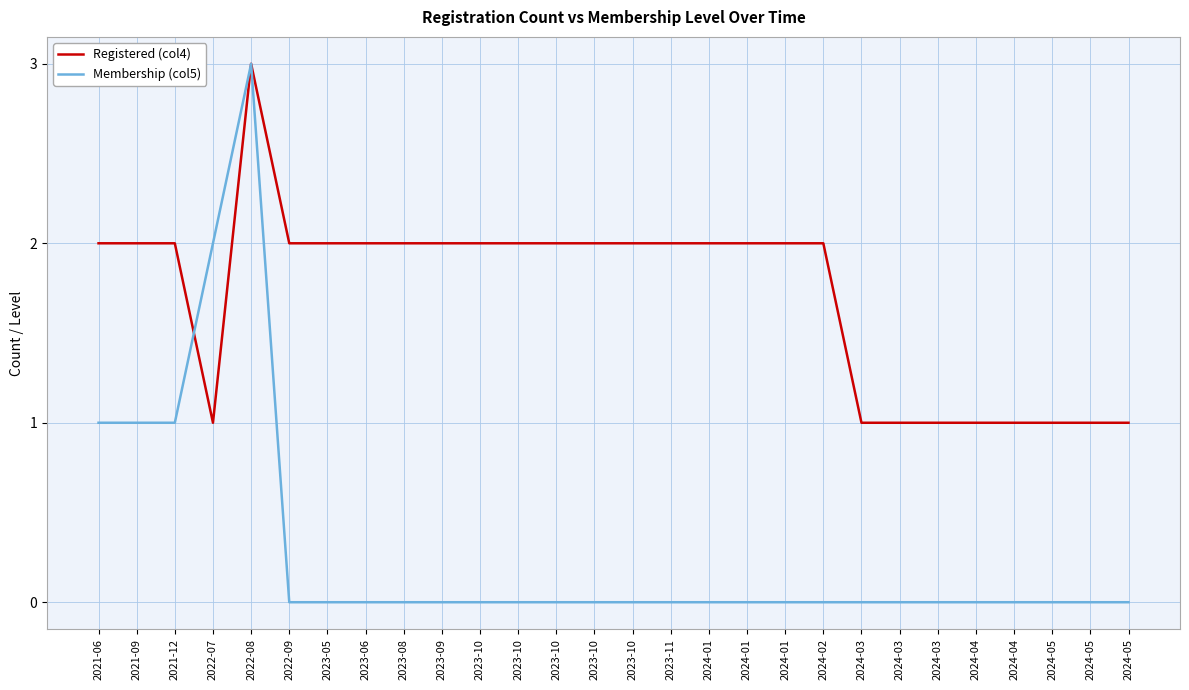

Which series changed the most between 2021-12 and 2024-03?

Registered (col4)